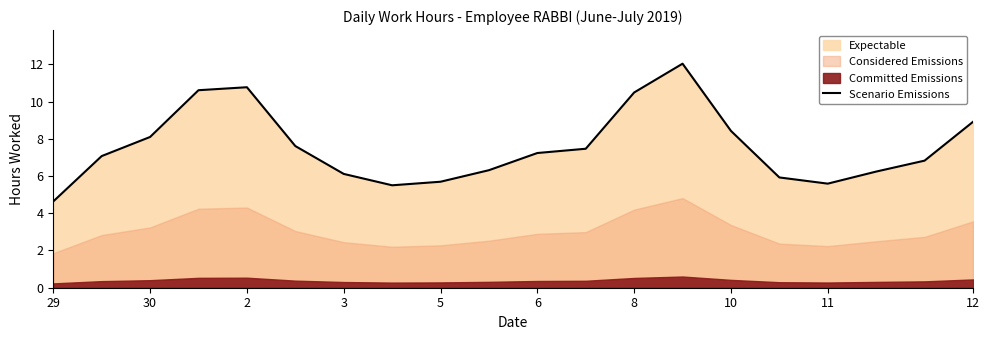

How many points are higher than both their immediate neighbors (excluding endpoints)?

2